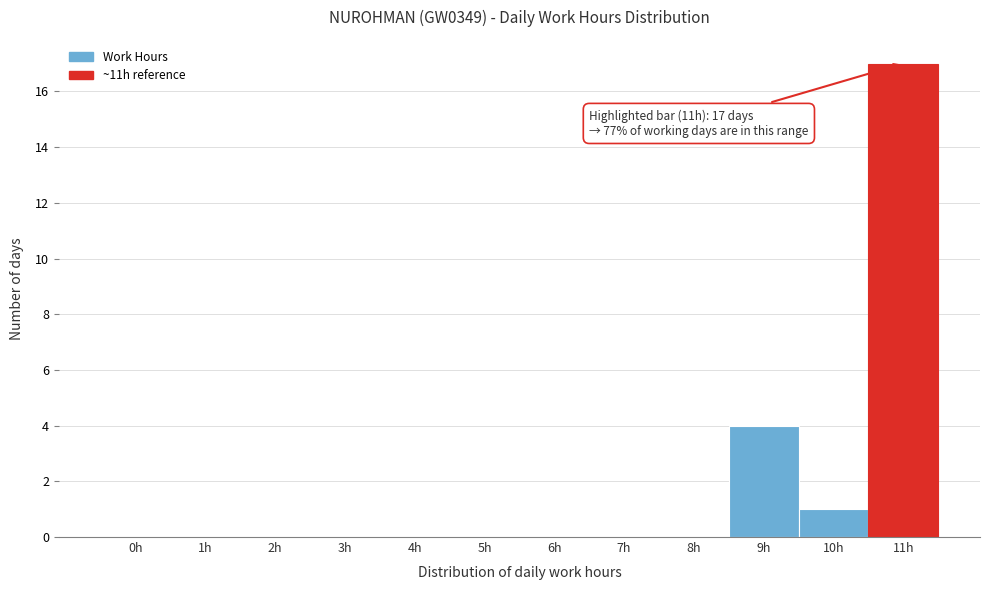

Reading left to right, extract all data points from this chart.

0h=0	1h=0	2h=0	3h=0	4h=0	5h=0	6h=0	7h=0	8h=0	9h=4	10h=1	11h=17